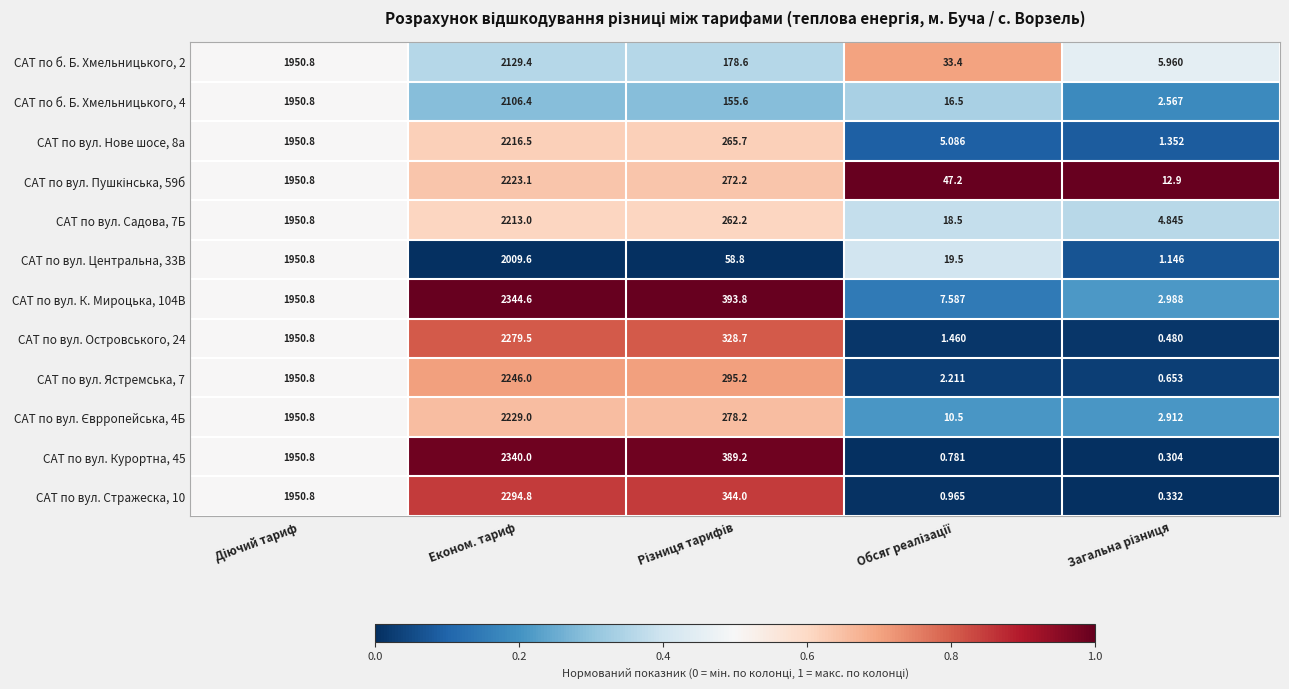

At which label does САТ по б. Б. Хмельницького, 4 reach its peak?

Економ. тариф